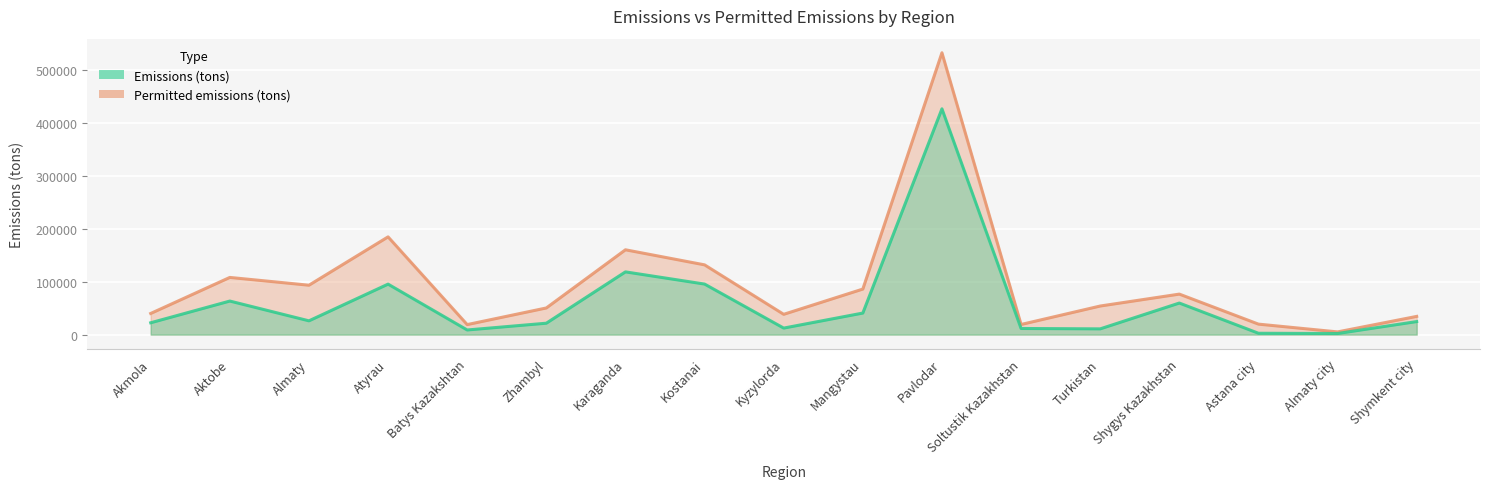

Rank the series at Soltustik Kazakhstan from highest to lowest value.

Permitted emissions (tons), Emissions (tons)